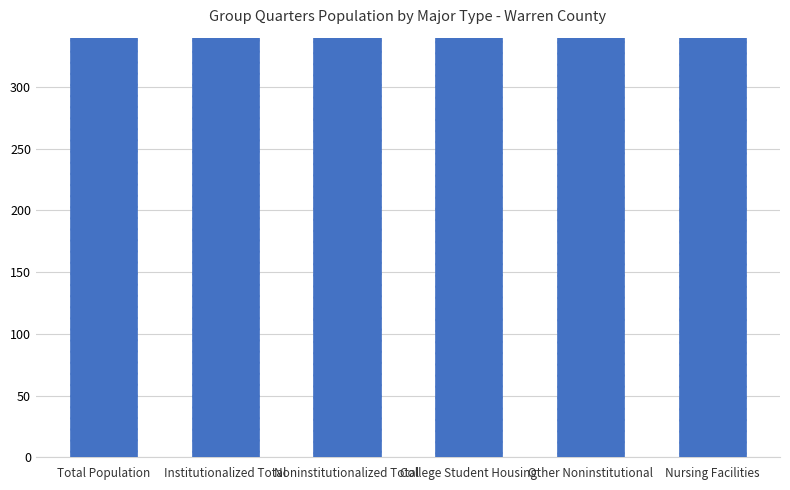

What is the label of the 5th bar from the right?

Institutionalized Total